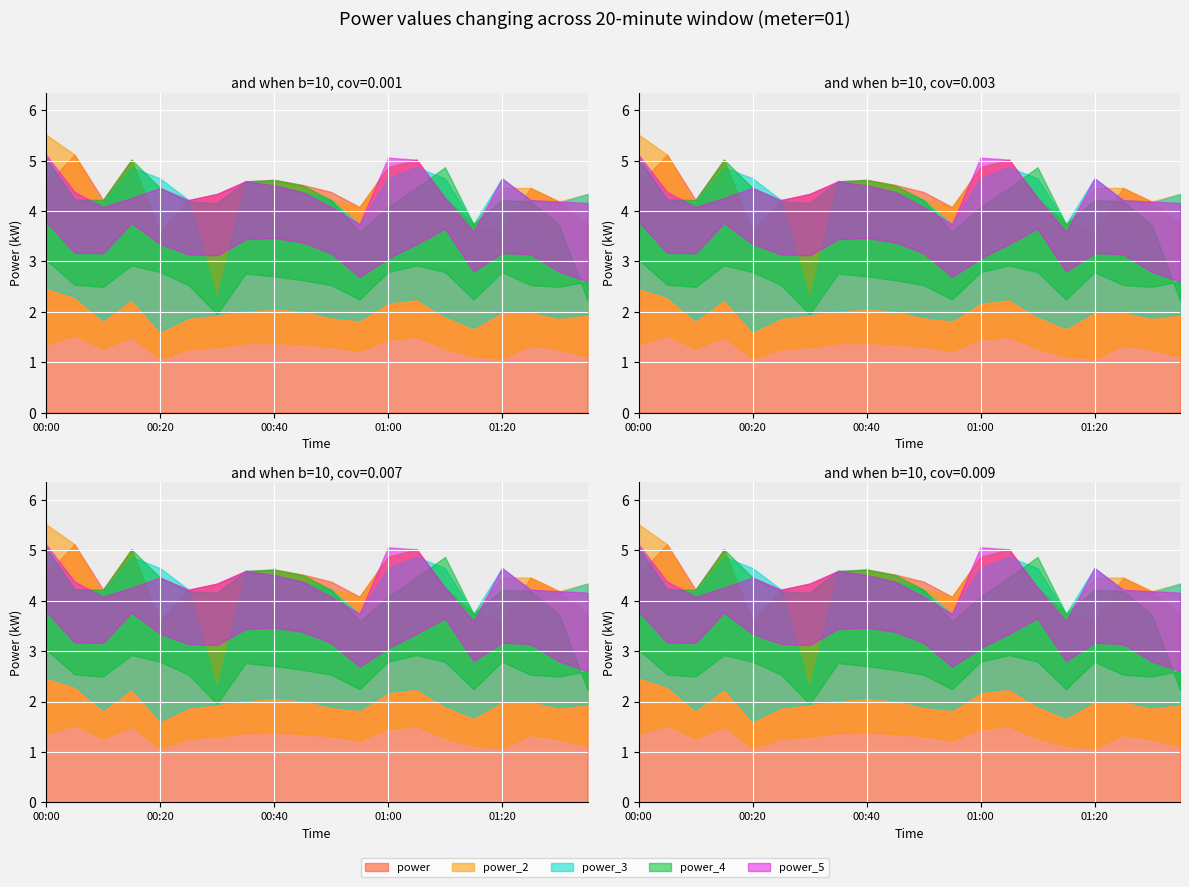

What position from the right is 00:25?

15